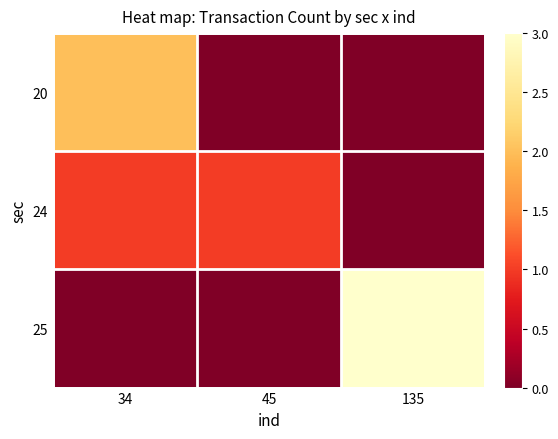

Which has a higher value, 34 or 45?

34